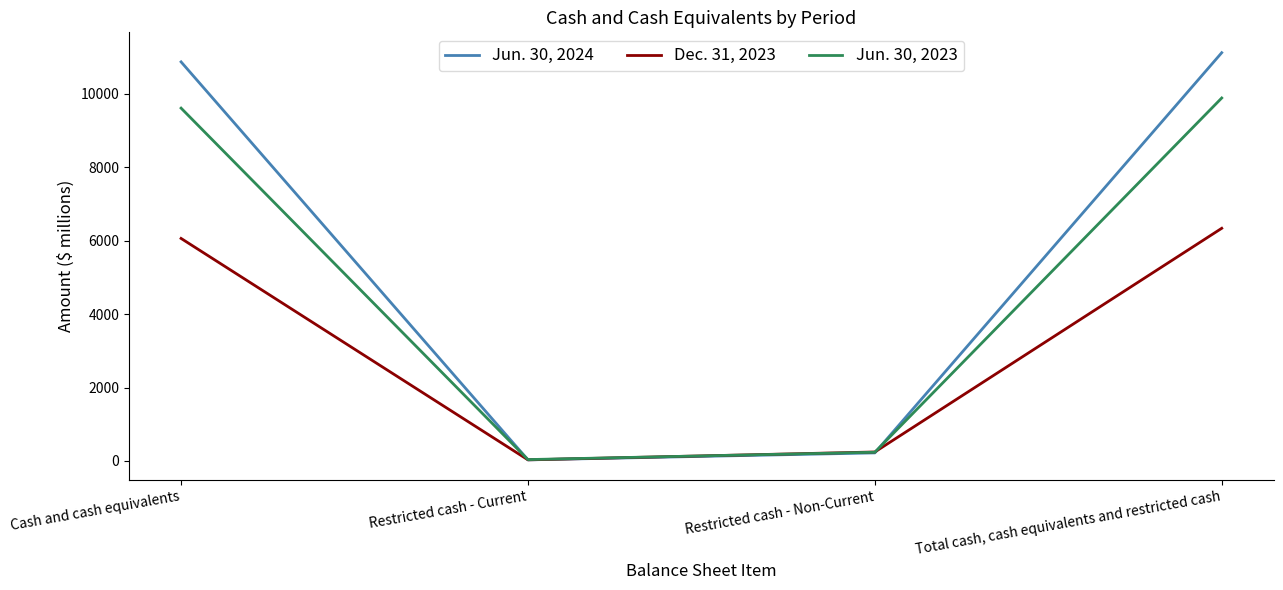

Reading left to right, extract all data points from this chart.

Jun. 30, 2024: 10864	30	220	11114
Dec. 31, 2023: 6058	31	245	6334
Jun. 30, 2023: 9605	38	238	9881